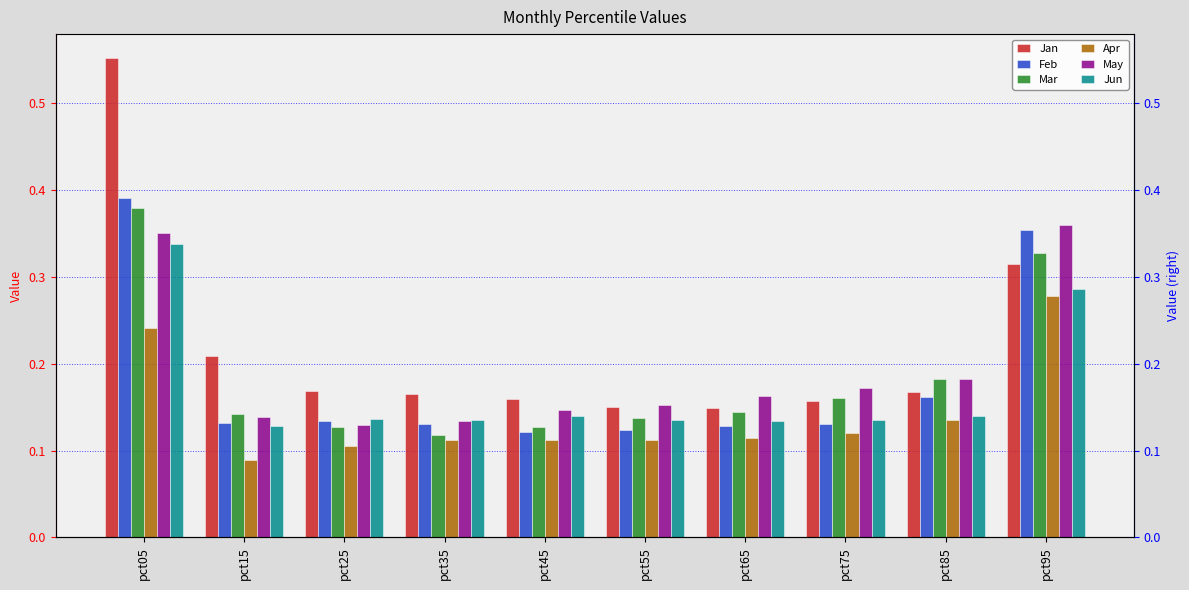

What is the spread (max minus min) of values at pct75?

0.1